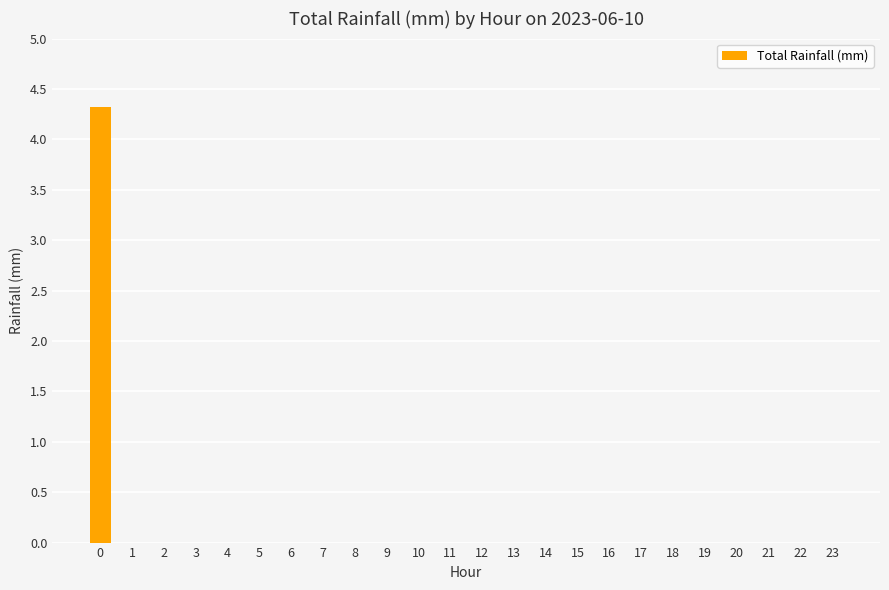

The value at 20 is 1.7. True or false?

False